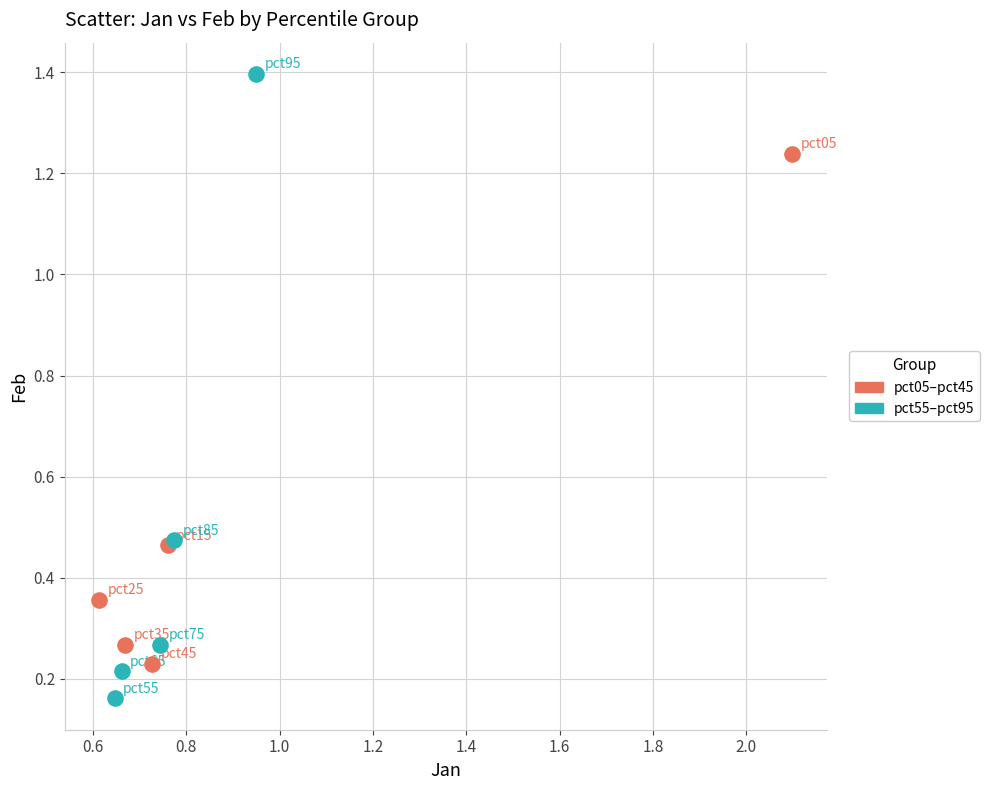

Which series has the largest Y range (max minus min)?

pct55–pct95